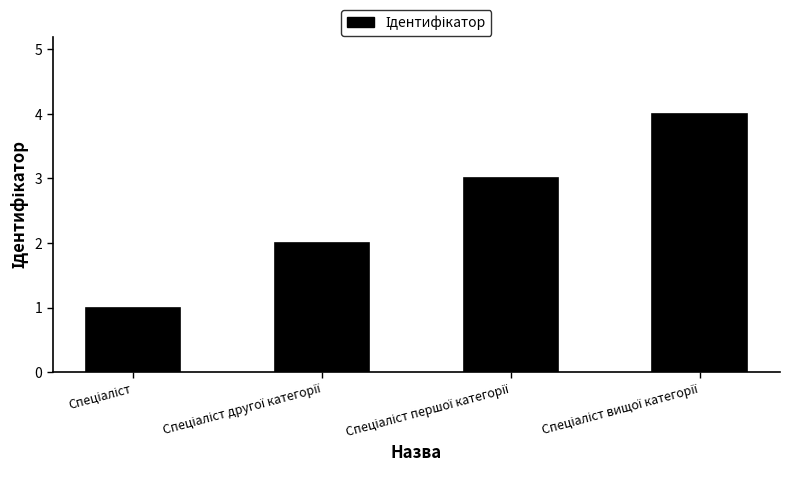

What is the sum of all values?

10